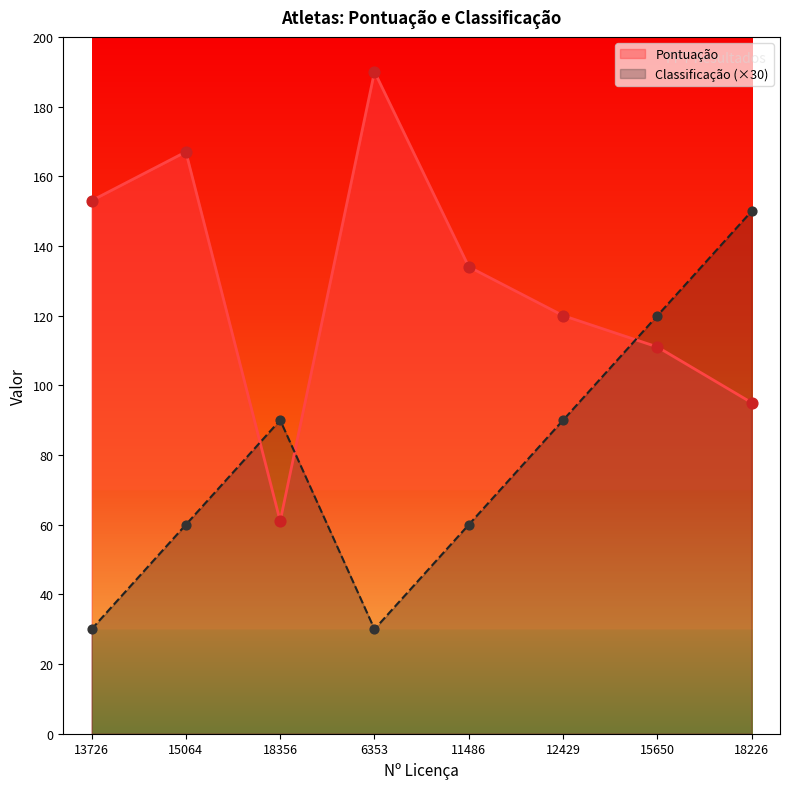

Which series contains the lowest Y value?

Classificação